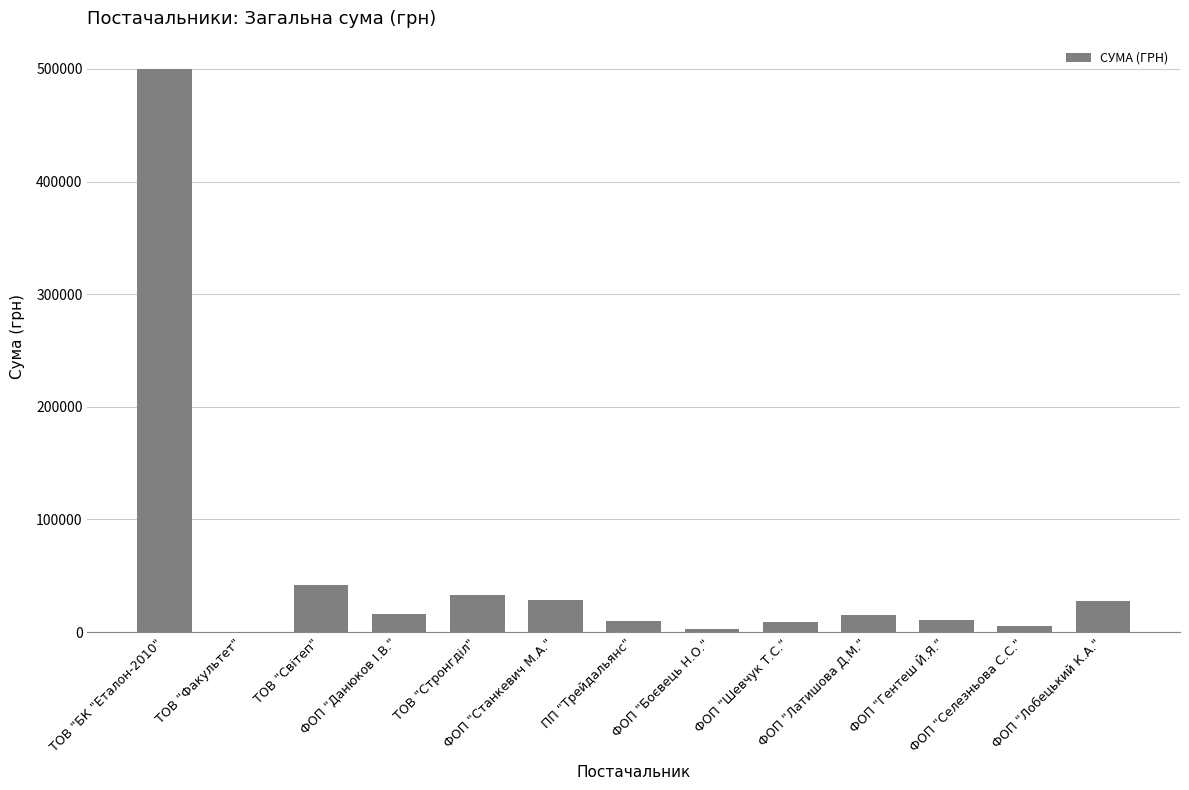

Are the bars horizontal?

No